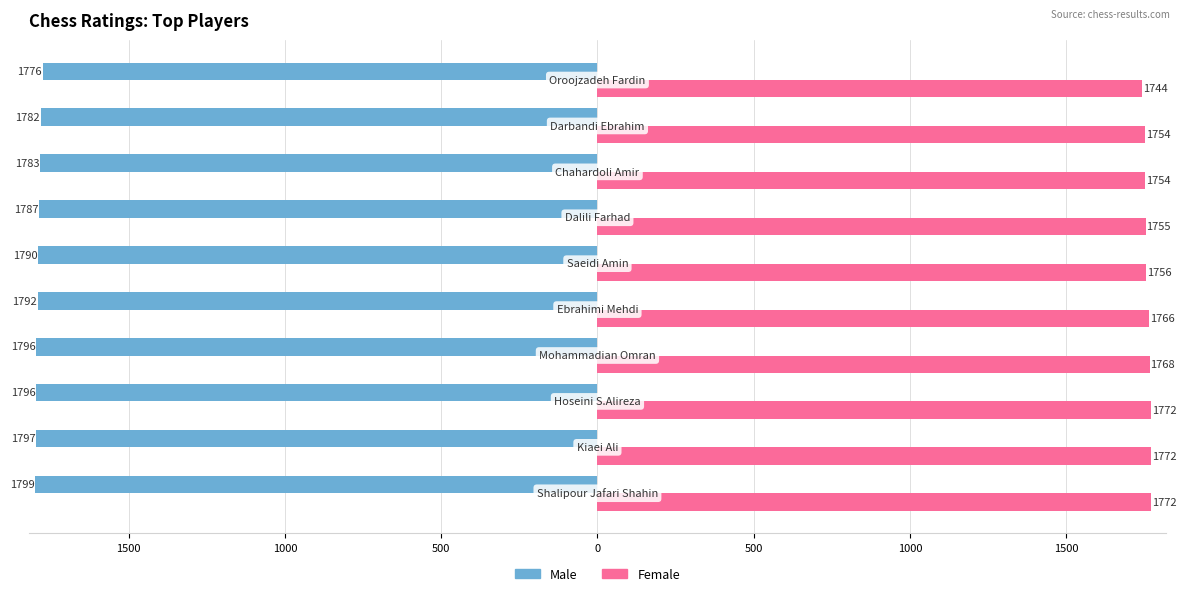

What are all the series names shown in the legend?

Male, Female